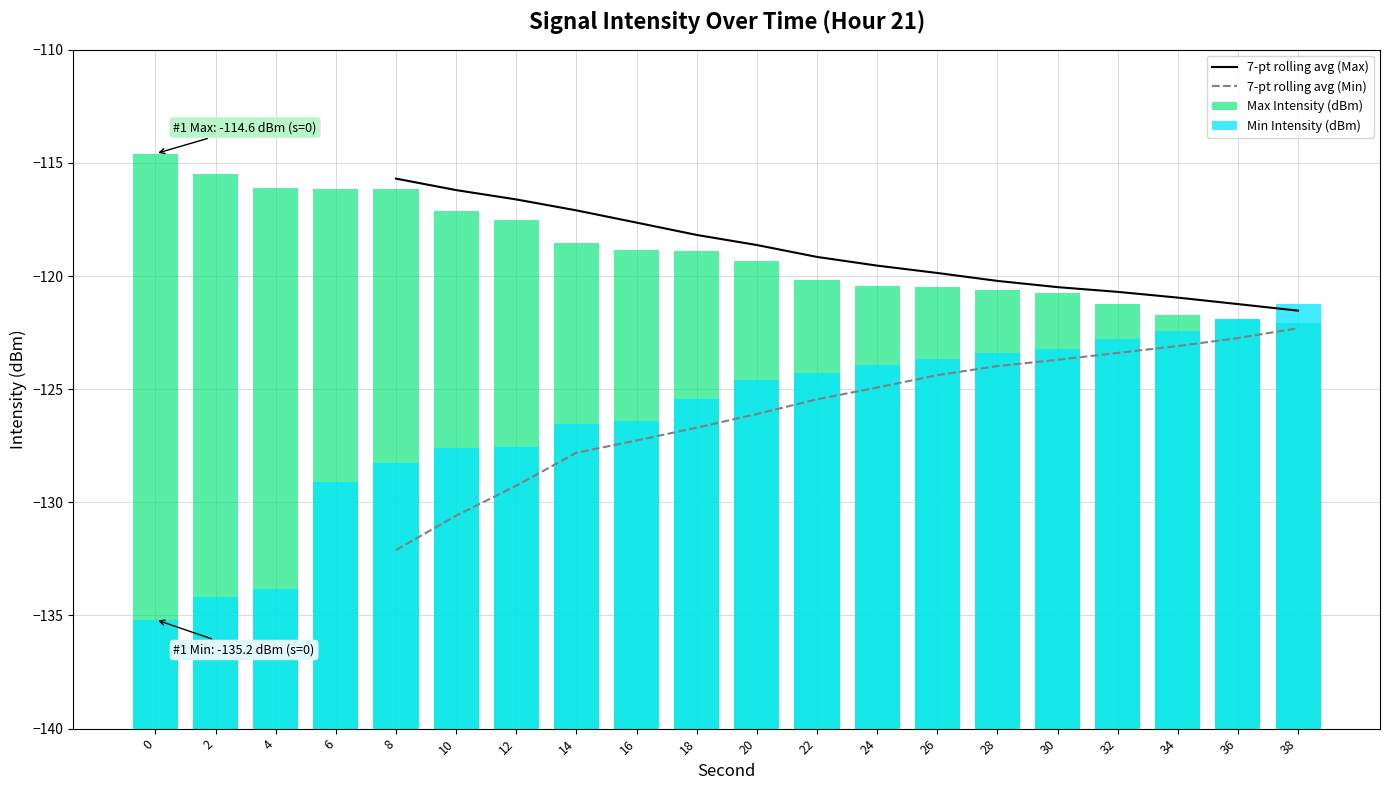

True or false: Max Intensity (dBm) has a value of 9.4 at 6.

False